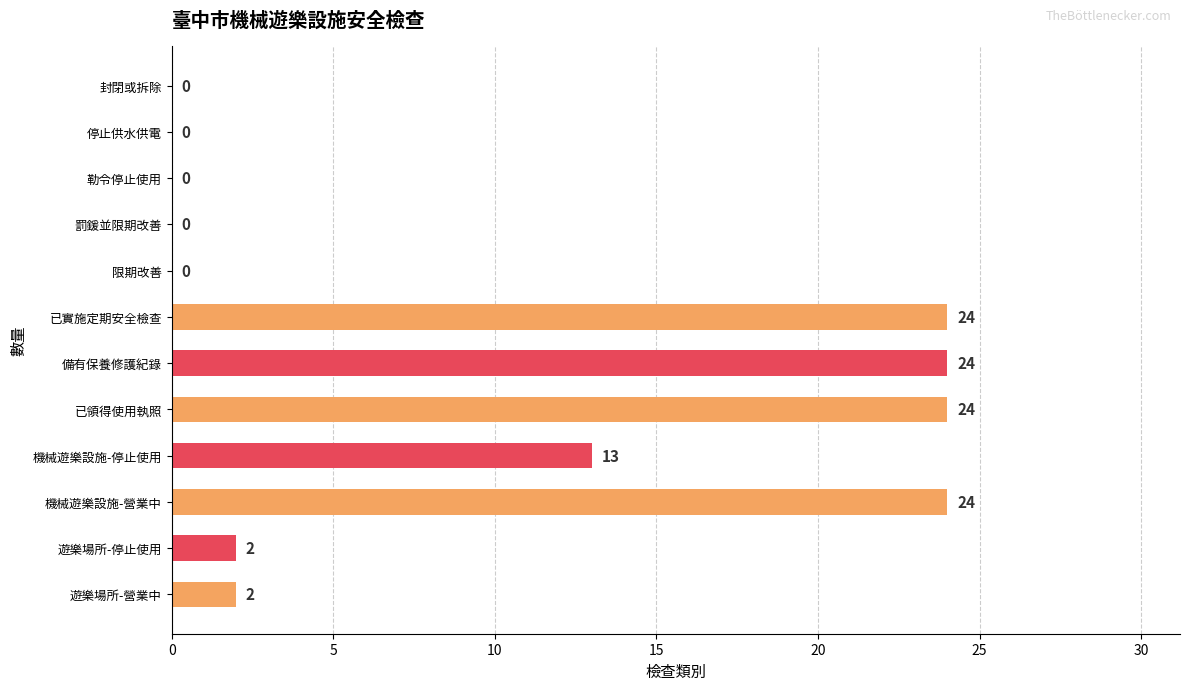

Where is the data nearest to the value 12?

機械遊樂設施-停止使用